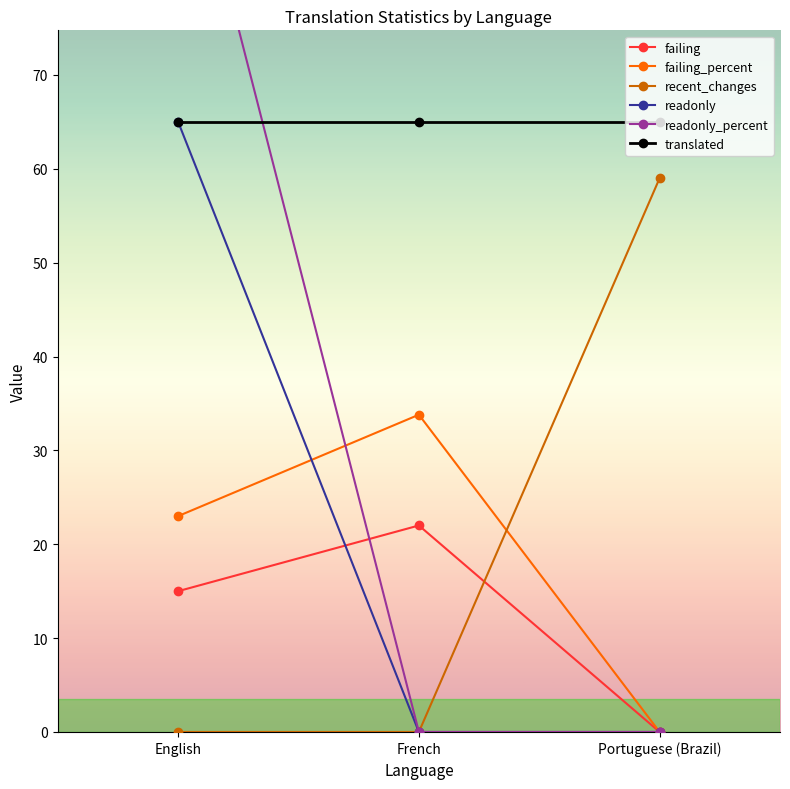

Reading left to right, list all the values displayed in this chart.

failing: 15.0	22.0	0.0
failing_percent: 23.0	33.8	0.0
recent_changes: 0.0	0.0	59.0
readonly: 65.0	0.0	0.0
readonly_percent: 100.0	0.0	0.0
translated: 65.0	65.0	65.0